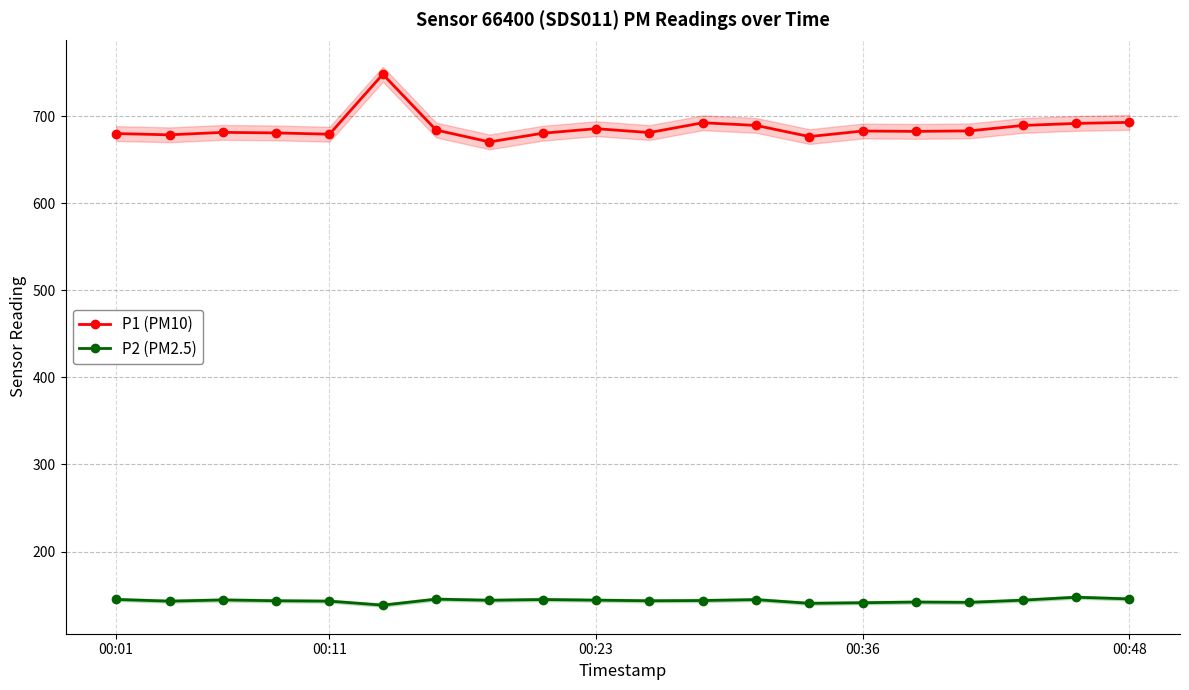

How many data points does each series have?

20